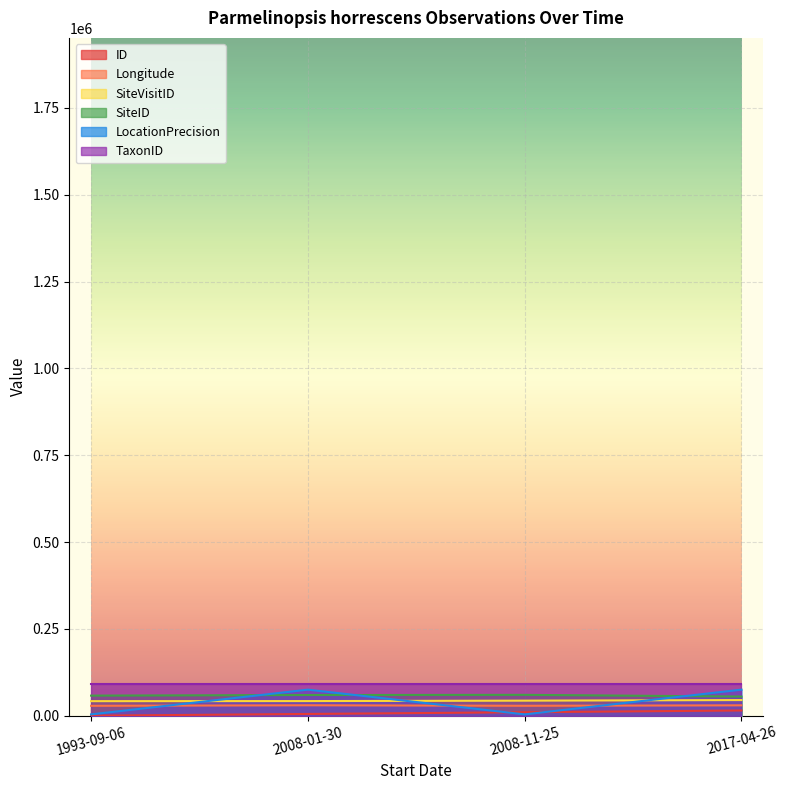

Between 2017-04-26 and 2008-01-30, which is larger?

2017-04-26